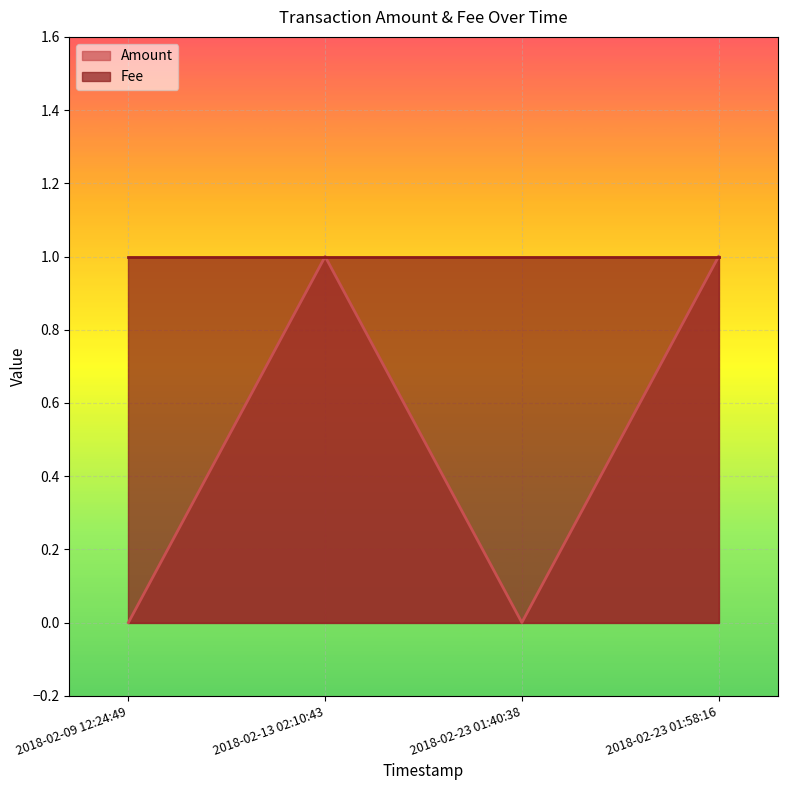

The chart shows a value of 1 at 2018-02-23 01:58:16. True or false?

False